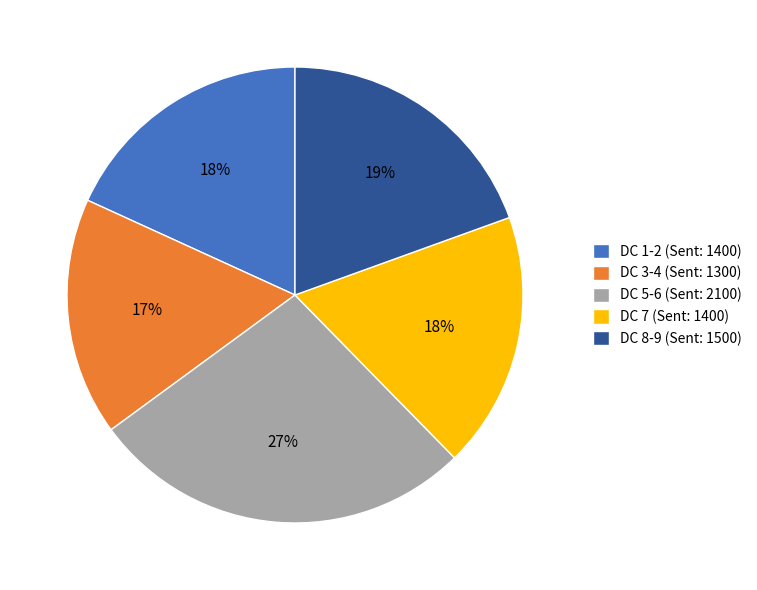

To the nearest percent, what is the average slice percentage?

20%